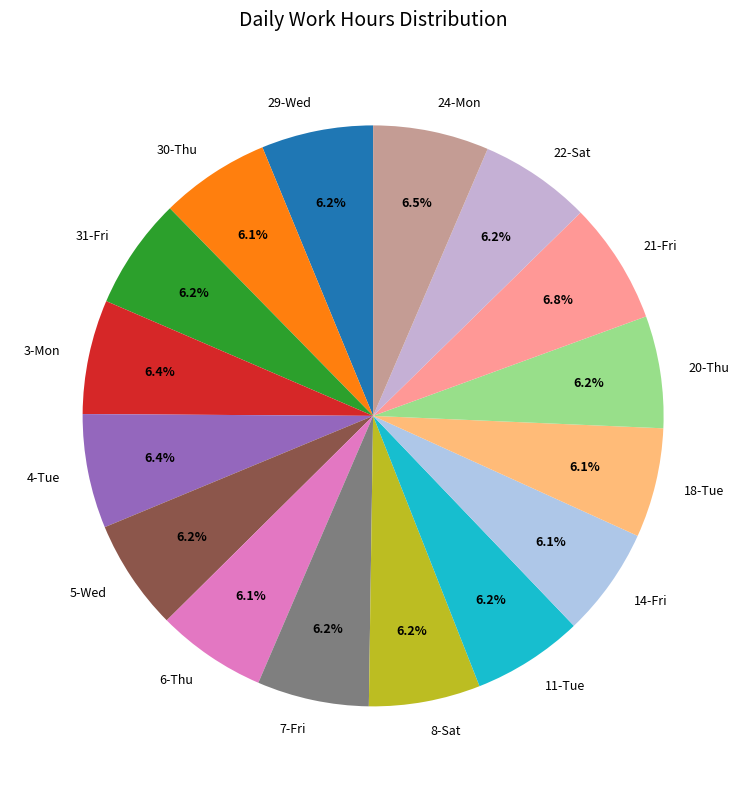

Is it true that 4-Tue is 1% of the pie?

False